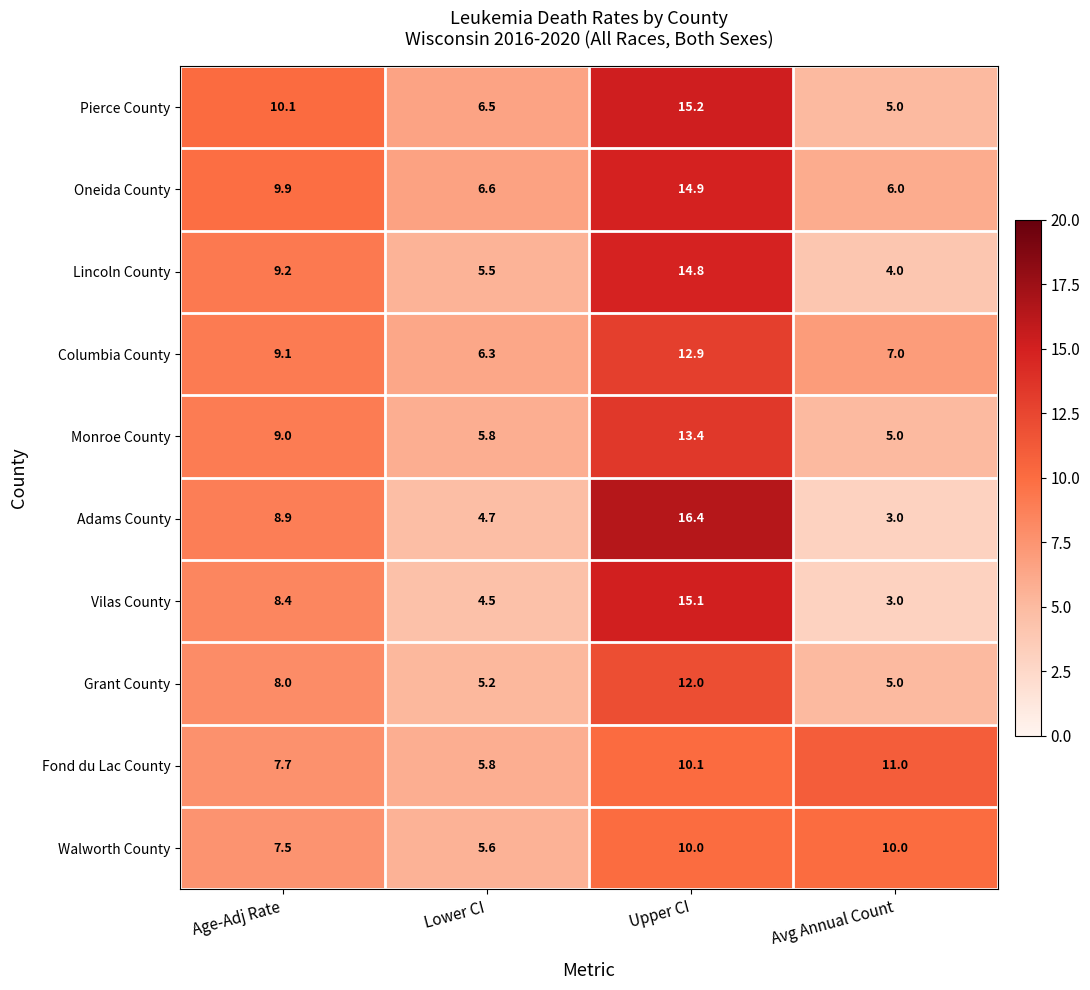

At which label does Columbia County first exceed 9?

Age-Adj Rate